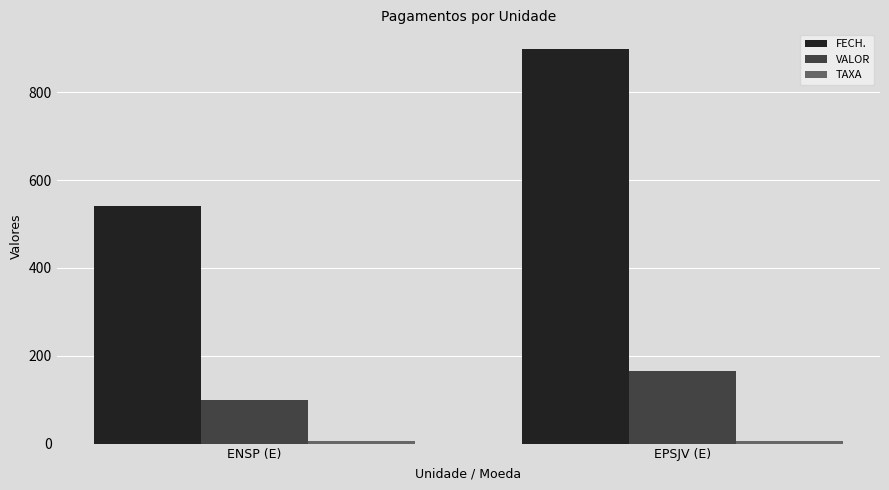

At how many categories does at least one series exceed 46?

2